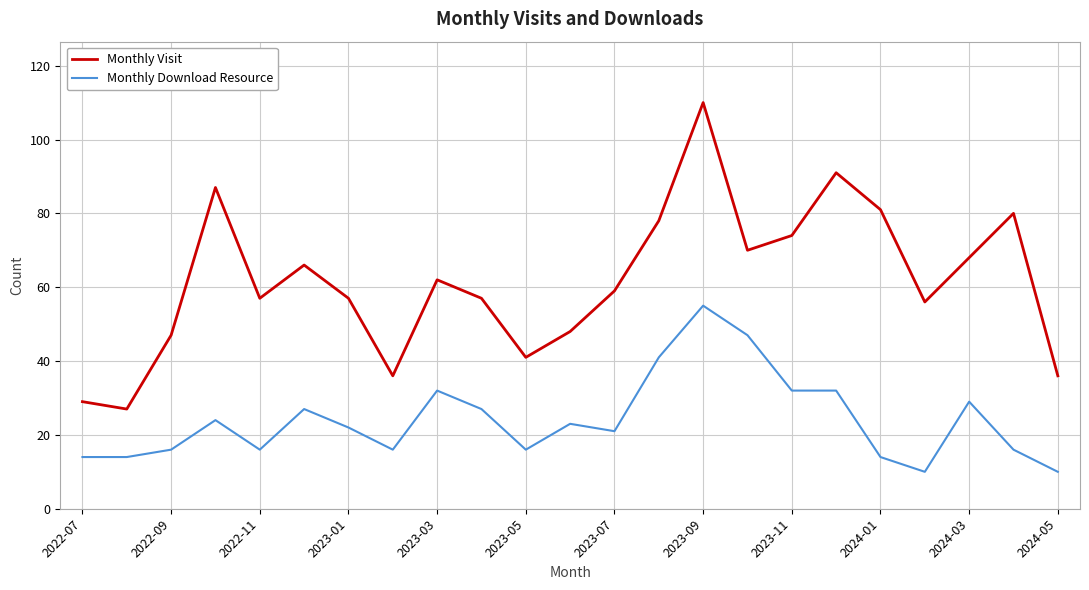

True or false: Monthly Download Resource and Monthly Visit intersect in this chart.

False